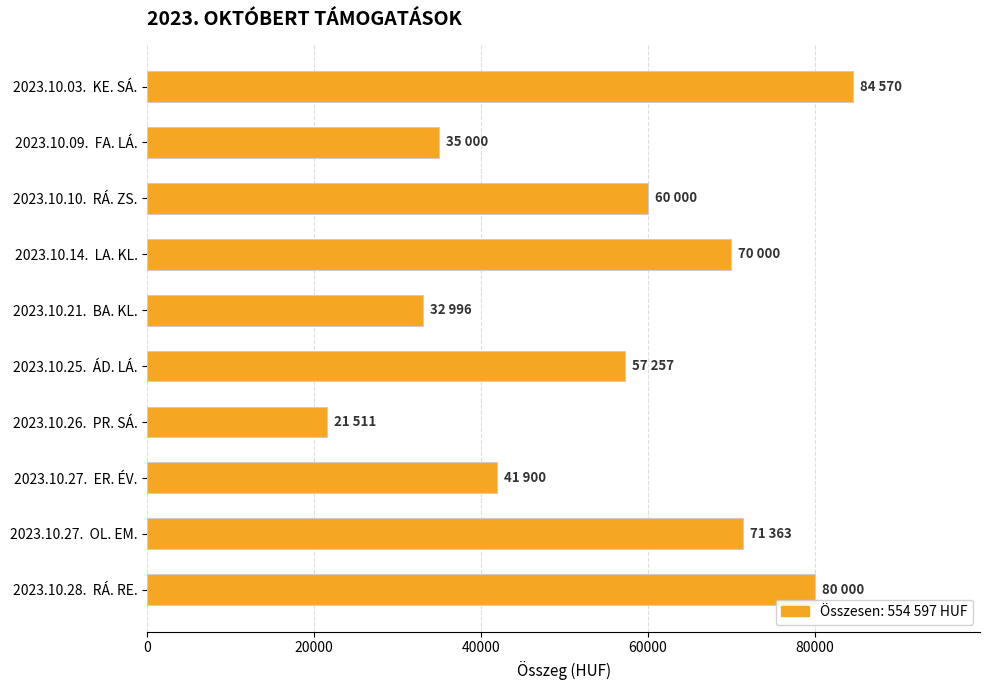

Is it true that the value at 2023.10.25.  ÁD. LÁ. is 94031?

False